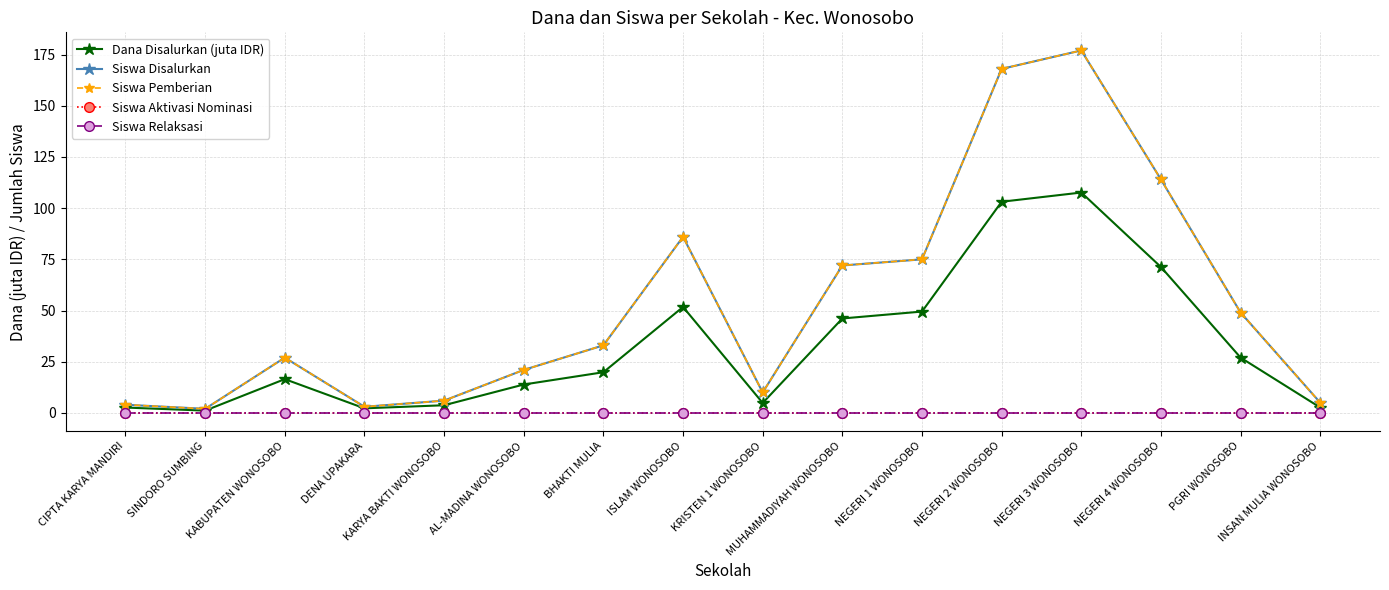

Does the chart have visible grid lines?

Yes